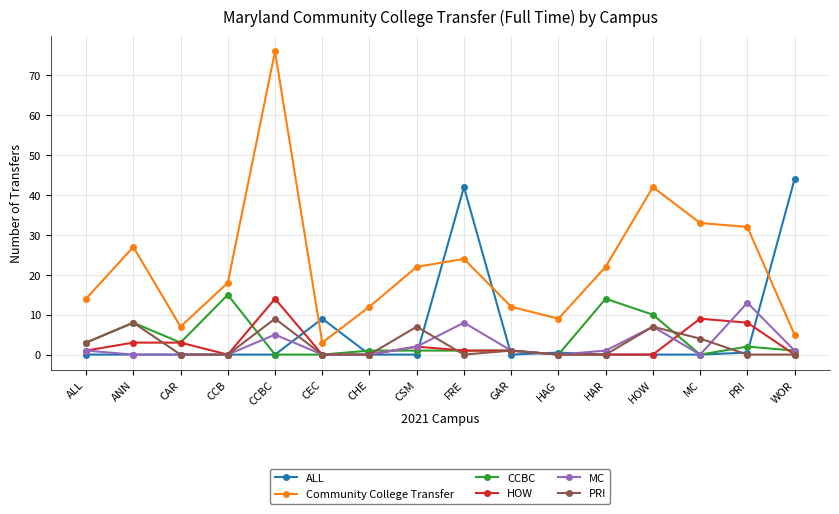

At how many categories does at least one series exceed 11?

13